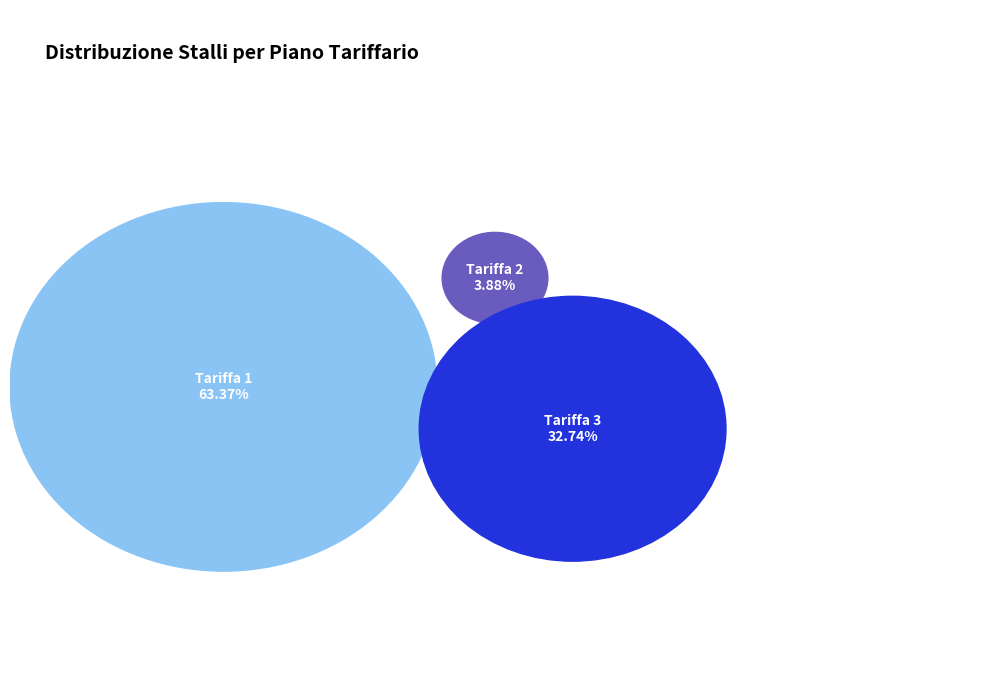

Does 29 account for over 50% of the chart?

No